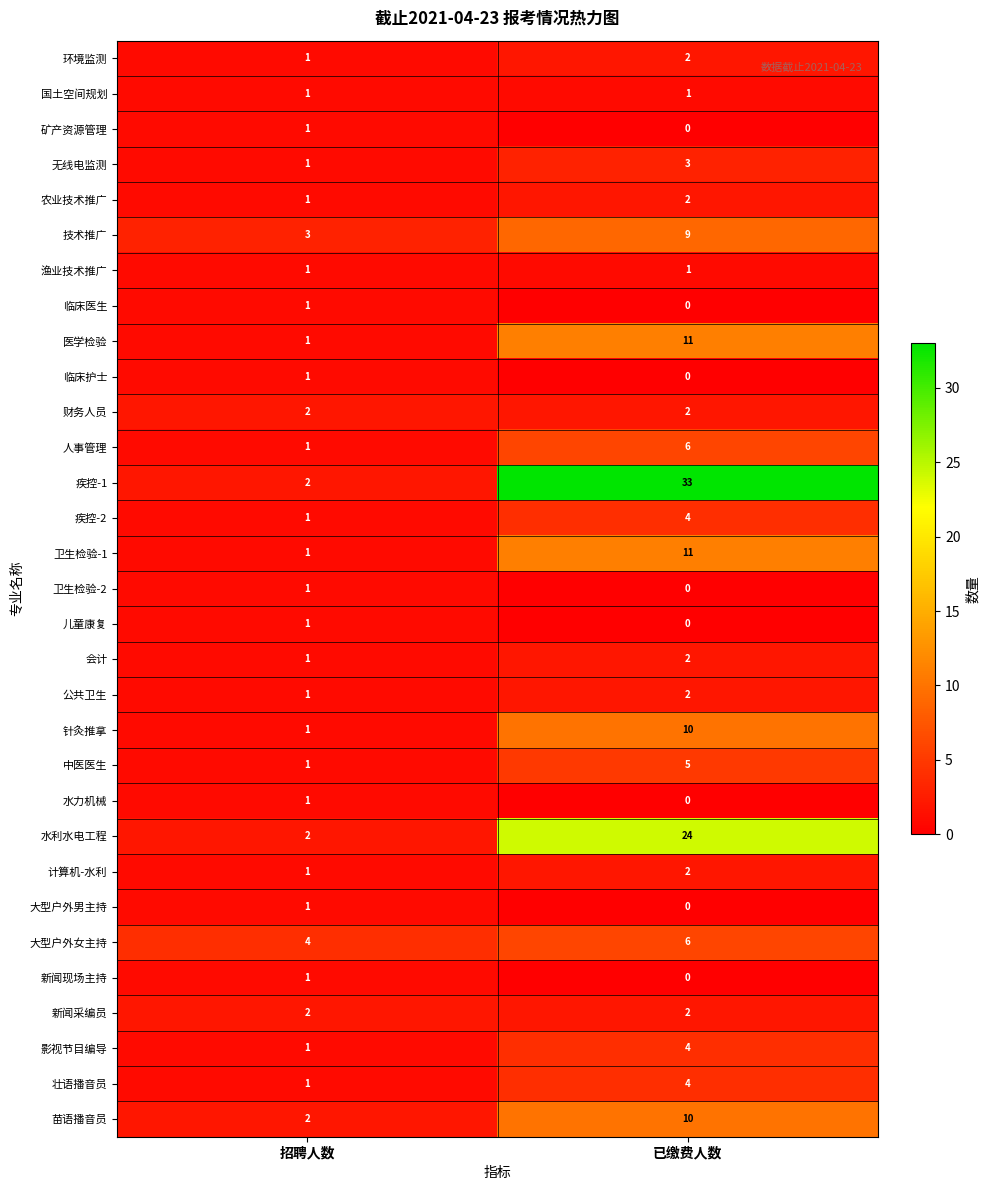

What is the difference between the maximum and minimum values in the 壮语播音员 series?

3